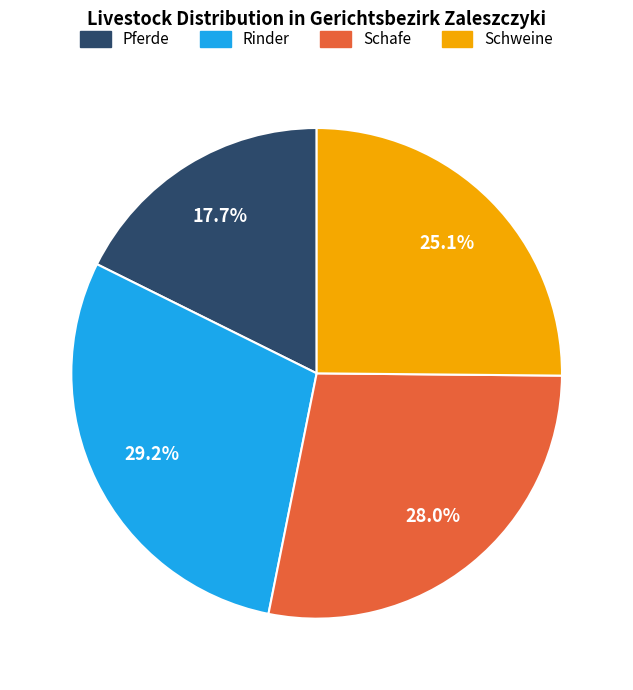

To the nearest percent, what is the combined percentage of Pferde and Schafe?

46%